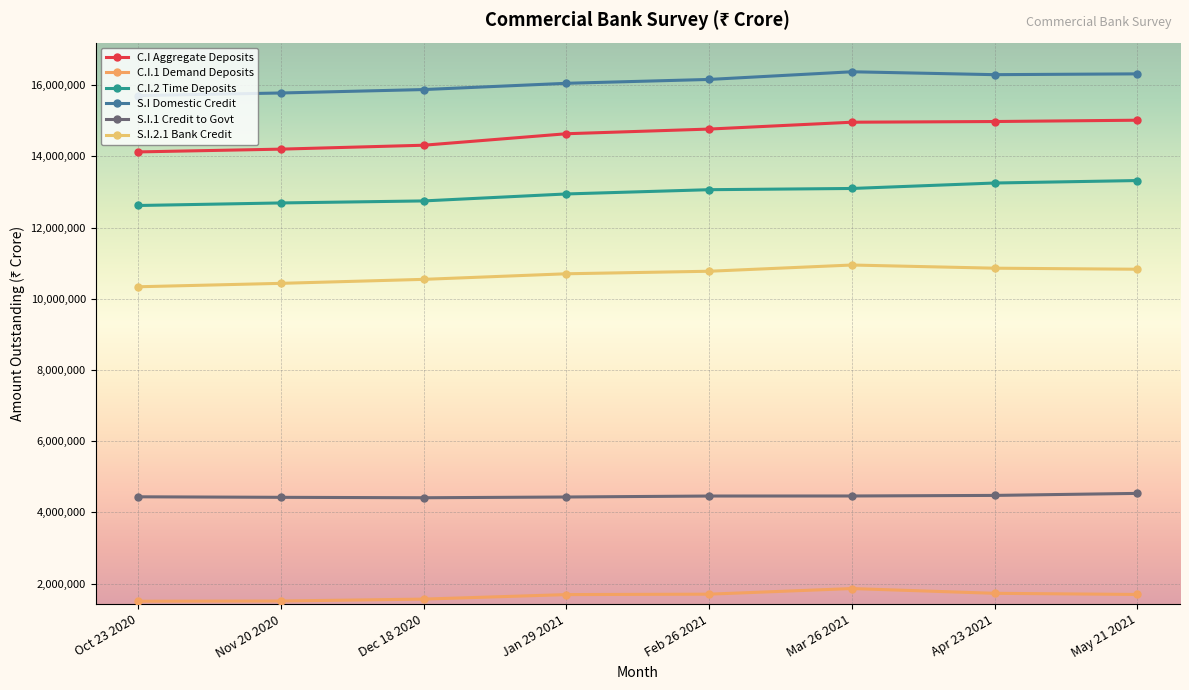

True or false: C.I.2 Time Deposits and S.I Domestic Credit cross at least once.

False